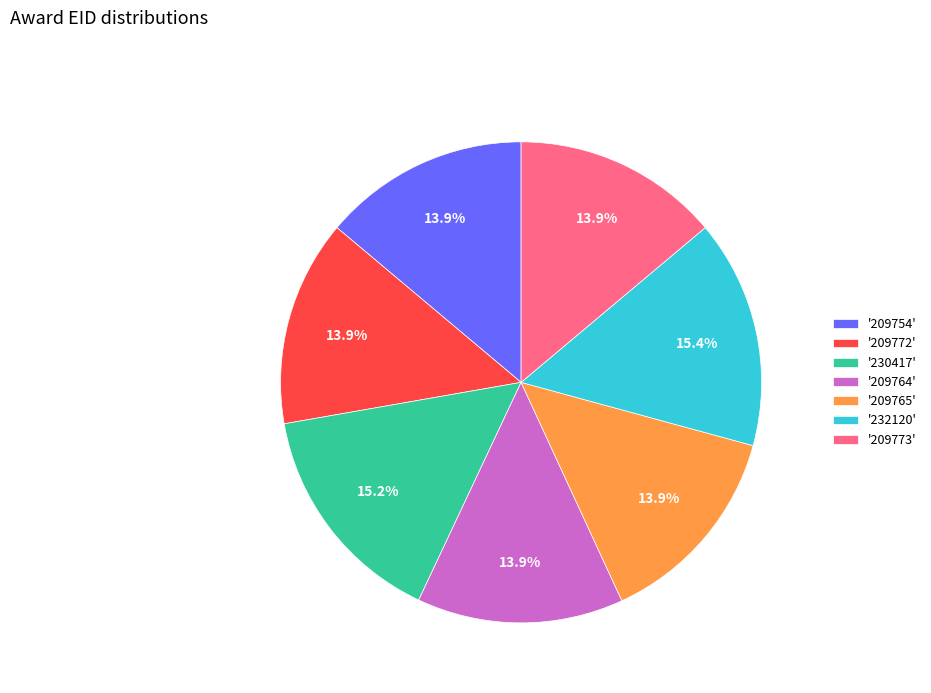

What is the ratio of the value at '209773' to the value at '232120'?

0.9